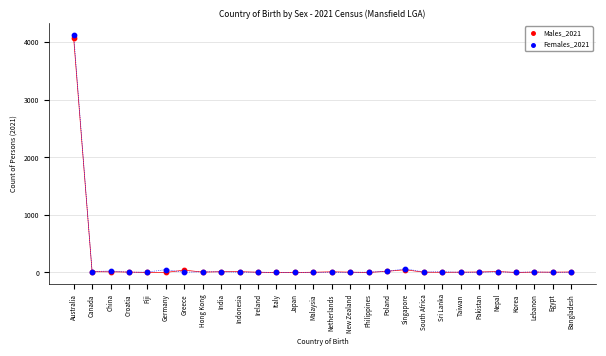

Which series contains the highest Y value?

Females_2021